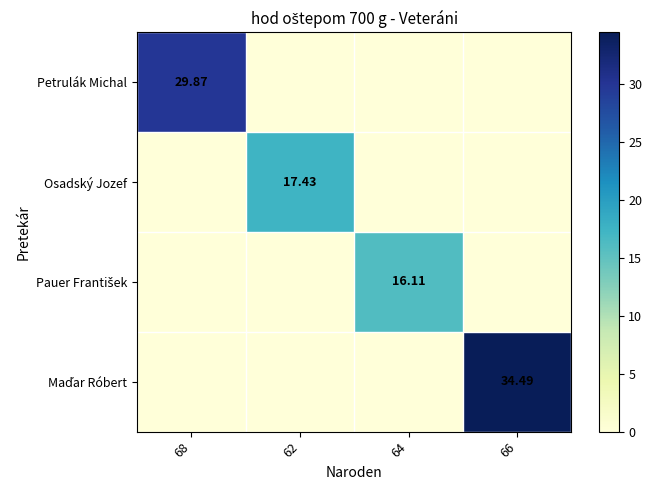

Rank the series by their maximum value, from lowest to highest.

Pauer František, Osadský Jozef, Petrulák Michal, Maďar Róbert